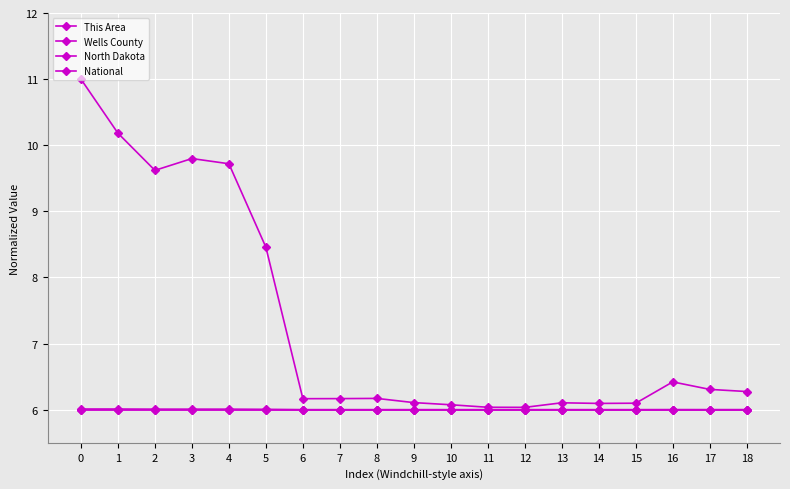

Reading left to right, extract all data points from this chart.

This Area: 6.0	6.0	6.0	6.0	6.0	6.0	6.0	6.0	6.0	6.0	6.0	6.0	6.0	6.0	6.0	6.0	6.0	6.0	6.0
Wells County: 6.0	6.0	6.0	6.0	6.0	6.0	6.0	6.0	6.0	6.0	6.0	6.0	6.0	6.0	6.0	6.0	6.0	6.0	6.0
North Dakota: 6.0	6.0	6.0	6.0	6.0	6.0	6.0	6.0	6.0	6.0	6.0	6.0	6.0	6.0	6.0	6.0	6.0	6.0	6.0
National: 11.0	10.2	9.6	9.8	9.7	8.5	6.2	6.2	6.2	6.1	6.1	6.0	6.0	6.1	6.1	6.1	6.4	6.3	6.3